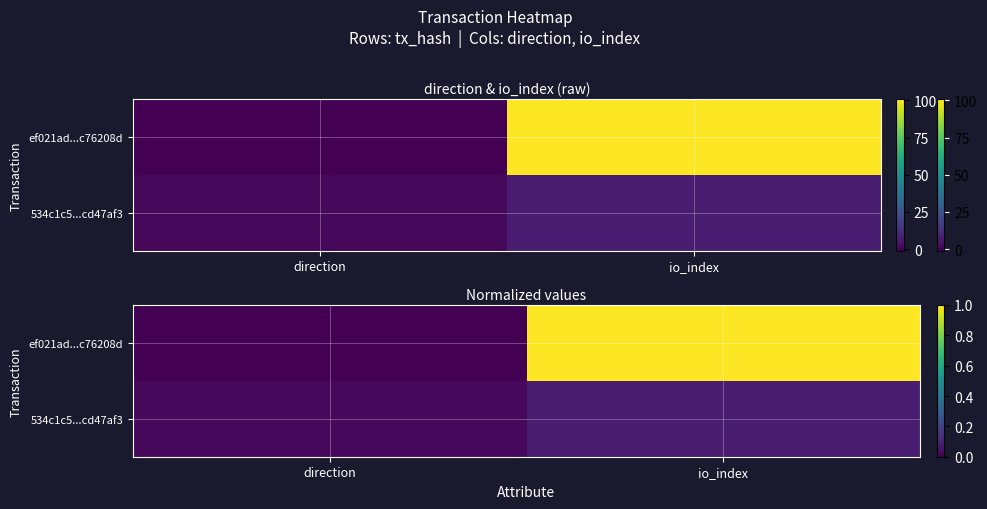

How many values in ef021ad...c76208d are above zero?

1